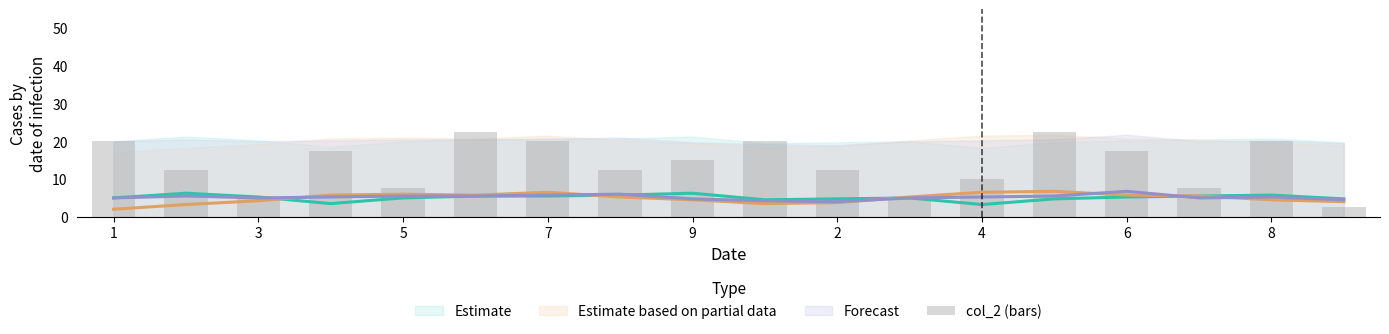

The chart shows a value of 3.4 at 2. True or false?

False